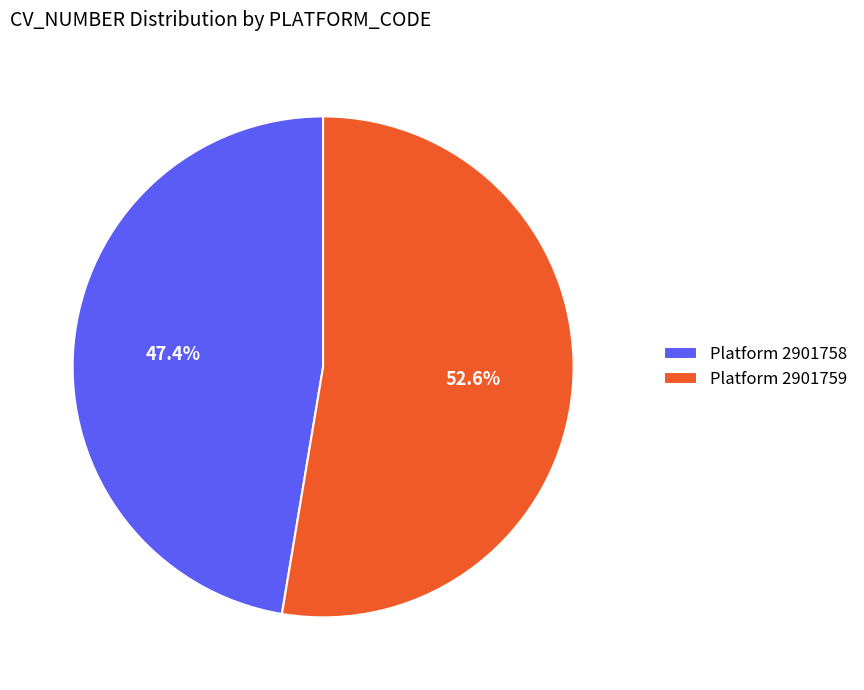

What percentage do Platform 2901758 and Platform 2901759 together represent?

100.0%